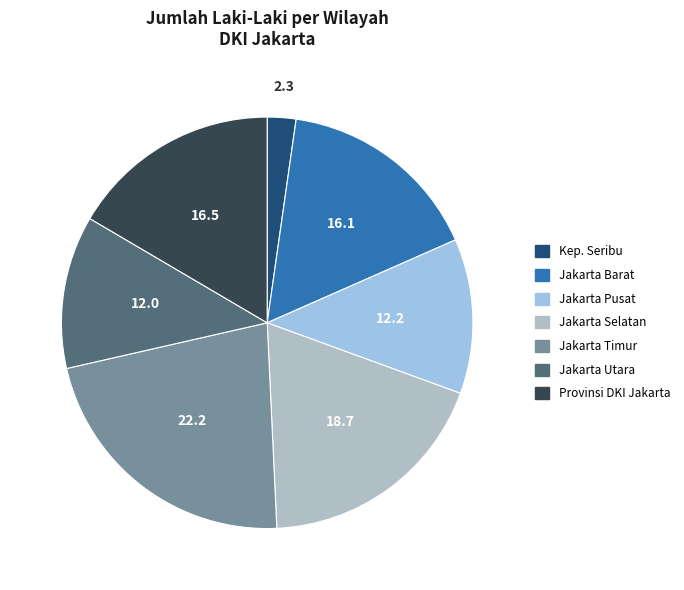

Is there a majority slice in this chart?

No